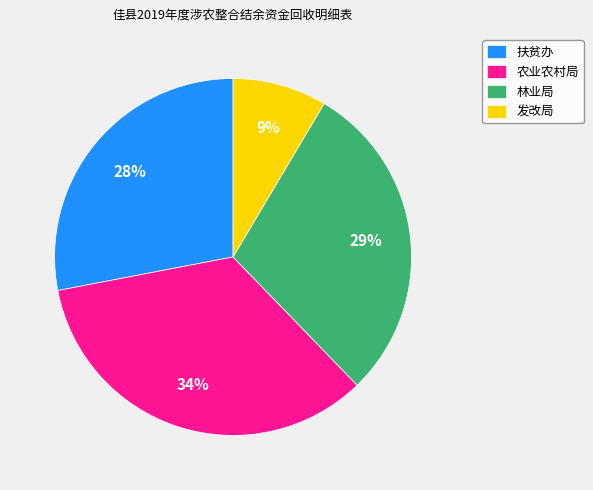

Count the number of slices in the pie.

4